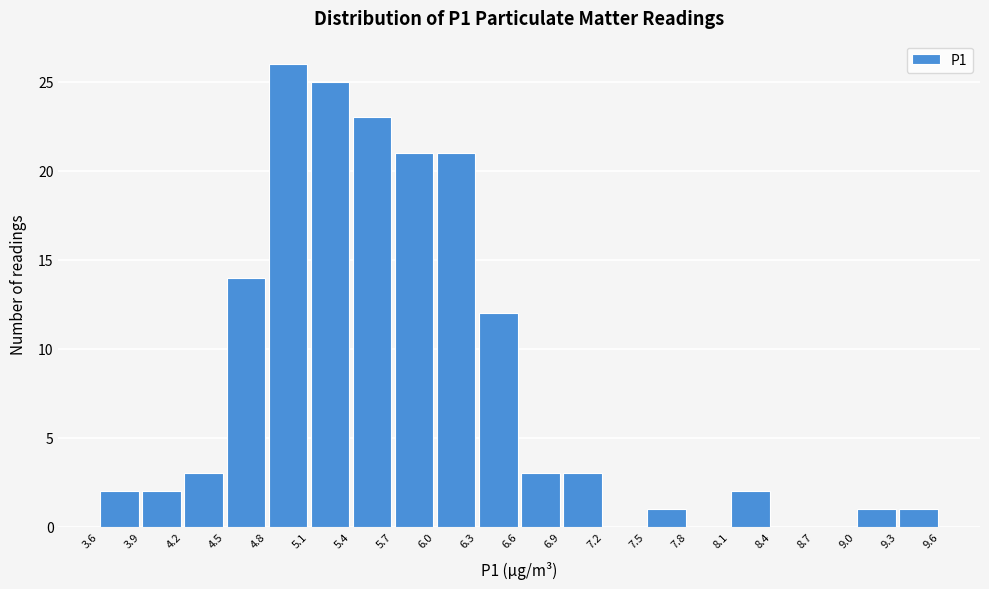

Reading left to right, transcribe this chart: for each bar, give the range it covers on the x-axis and its height. The values are not printed on the chart, so give them approximately, as read against the axis.

3.6 to 3.9: 2
3.9 to 4.2: 2
4.2 to 4.5: 3
4.5 to 4.8: 14
4.8 to 5.1: 26
5.1 to 5.4: 25
5.4 to 5.7: 23
5.7 to 6.0: 21
6.0 to 6.3: 21
6.3 to 6.6: 12
6.6 to 6.9: 3
6.9 to 7.2: 3
7.2 to 7.5: 0
7.5 to 7.8: 1
7.8 to 8.1: 0
8.1 to 8.4: 2
8.4 to 8.7: 0
8.7 to 9.0: 0
9.0 to 9.3: 1
9.3 to 9.6: 1